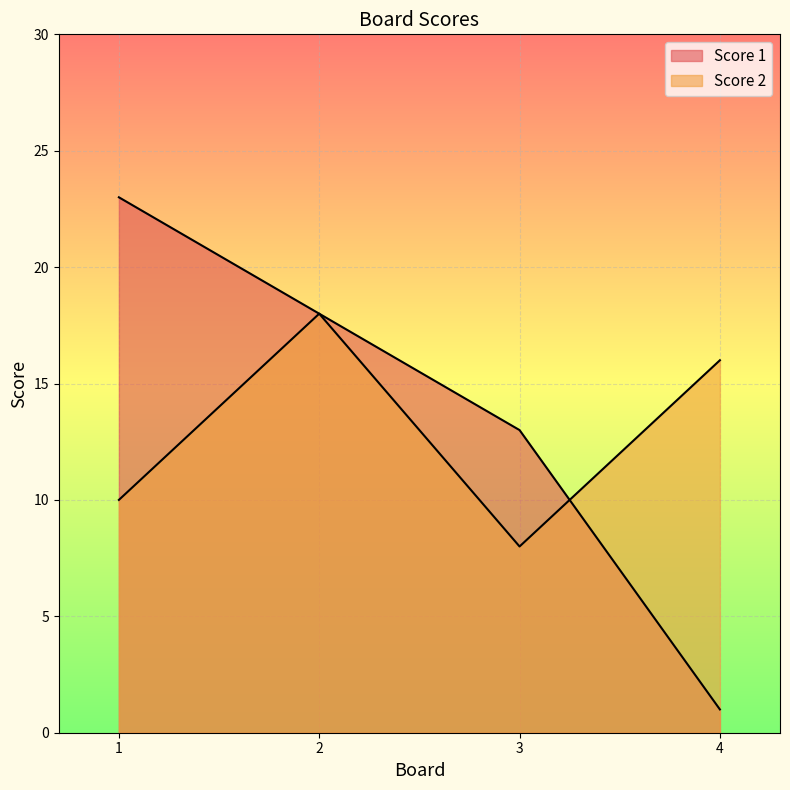

How many lines are shown in the chart?

2